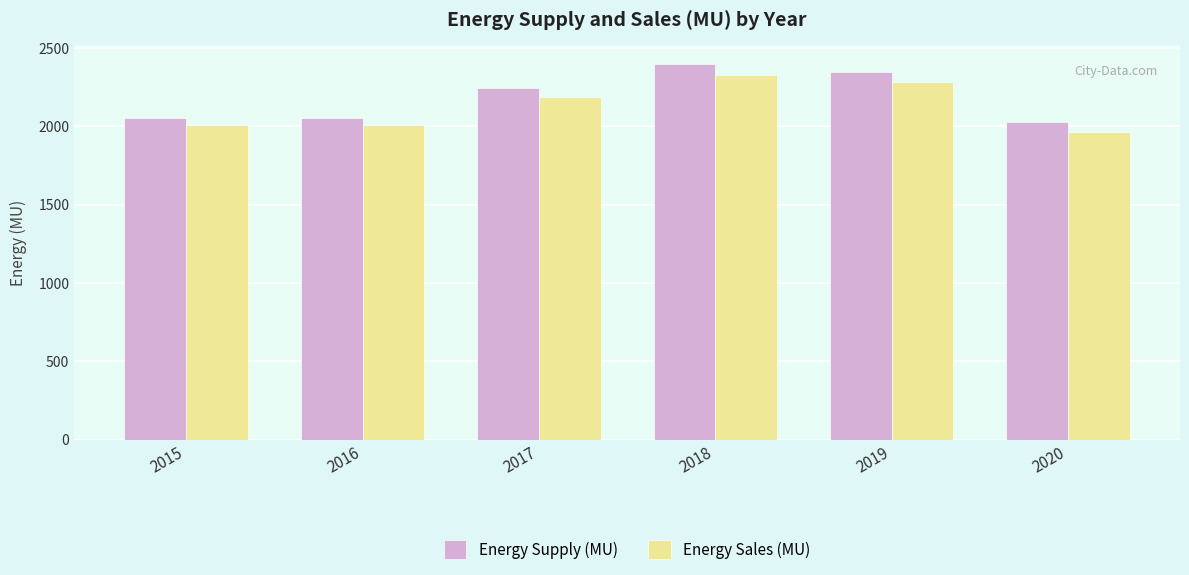

Where is Energy Supply (MU) nearest to the value 2212?

2017